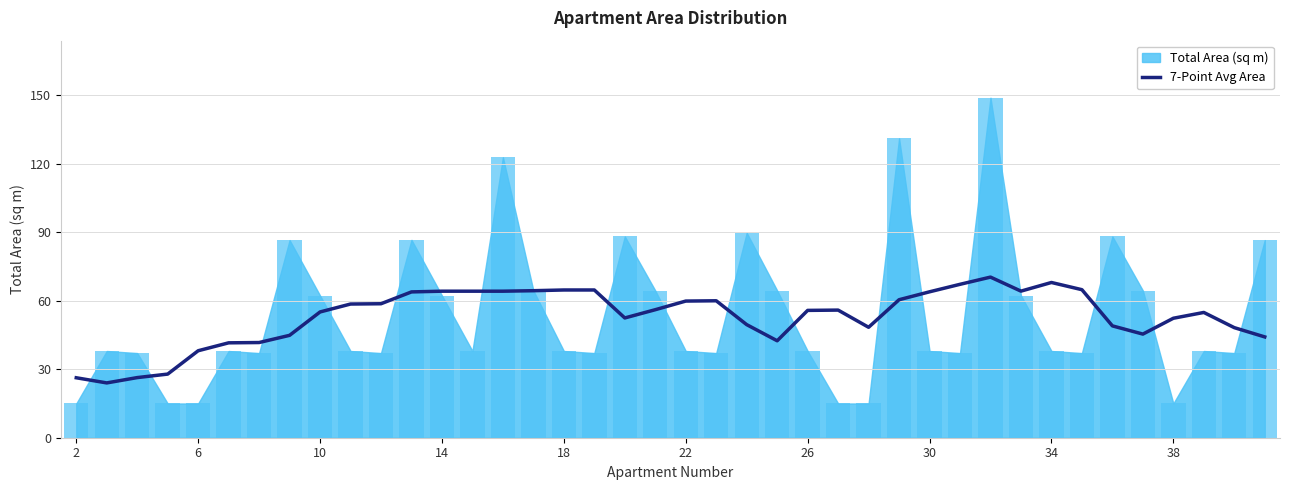

The 7-Point Avg Area series shows 97.3 at 26. True or false?

False